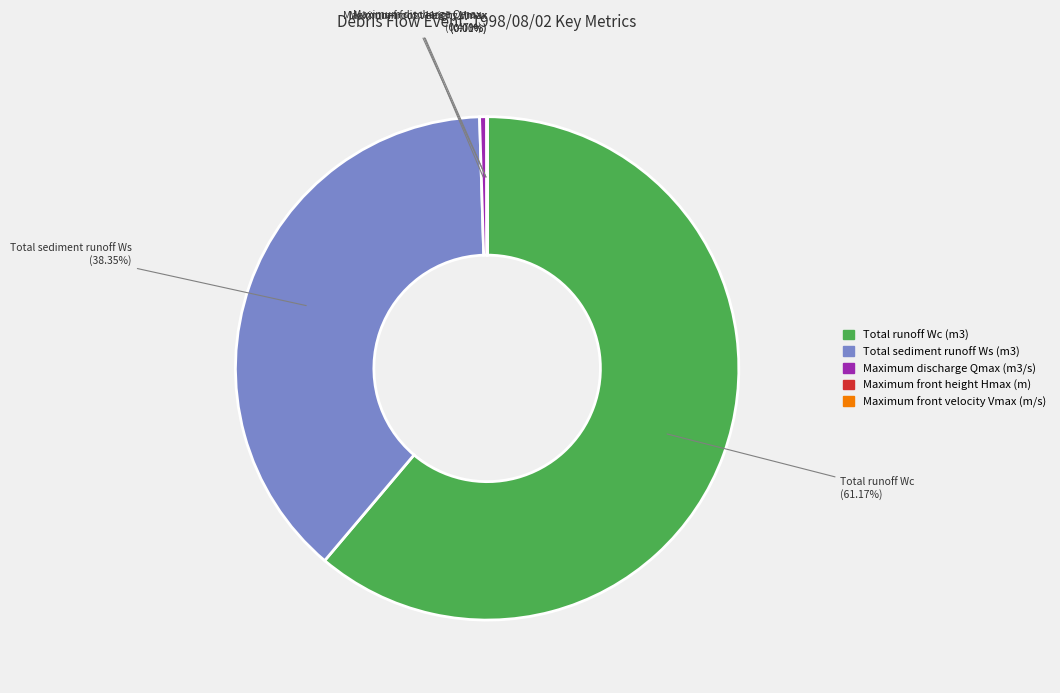

Is there a majority slice in this chart?

Yes